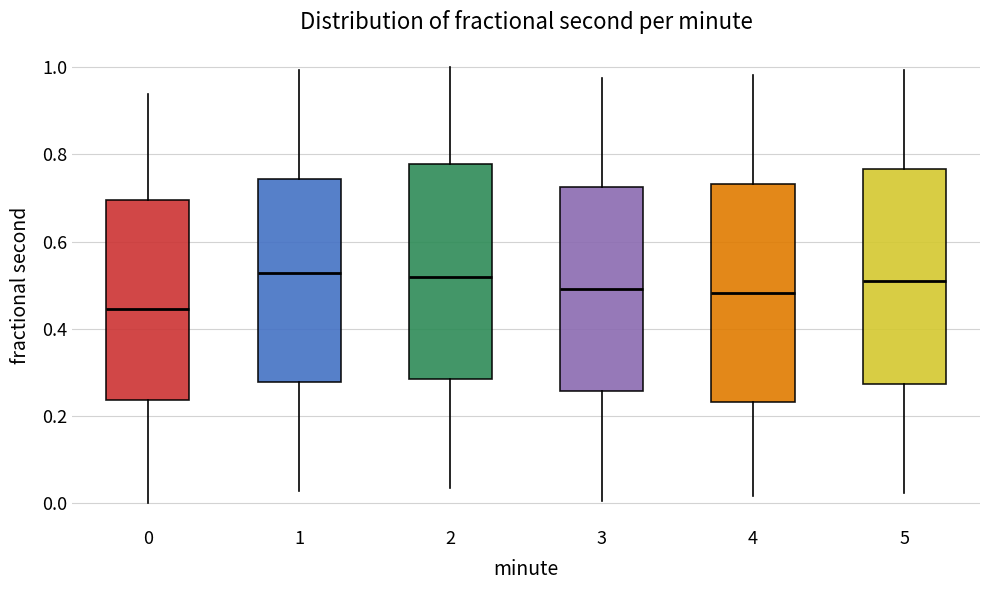

Reading left to right, read every box against the y-axis: the position of its median line, the range the box covers, and the ends of its whiskers. The values are not printed on the chart, so give them approximately, as read against the axis.

0: median 0.44, box 0.24 to 0.70, whiskers 0.00 to 0.94
1: median 0.52, box 0.28 to 0.74, whiskers 0.02 to 1.00
2: median 0.52, box 0.28 to 0.78, whiskers 0.04 to 1.00
3: median 0.50, box 0.26 to 0.72, whiskers 0.00 to 0.98
4: median 0.48, box 0.24 to 0.74, whiskers 0.02 to 0.98
5: median 0.50, box 0.28 to 0.76, whiskers 0.02 to 1.00